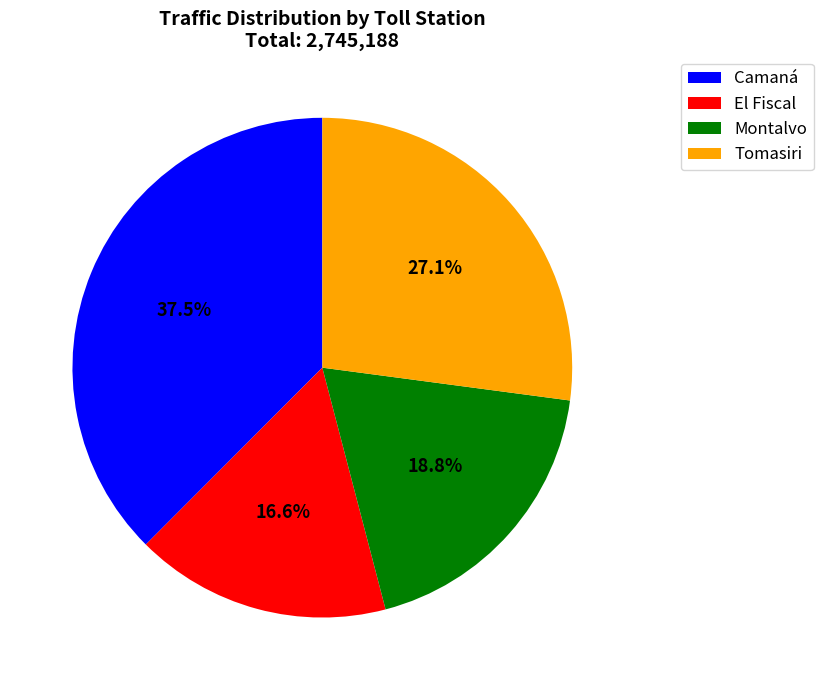

Which category has the biggest portion of the pie?

Camaná